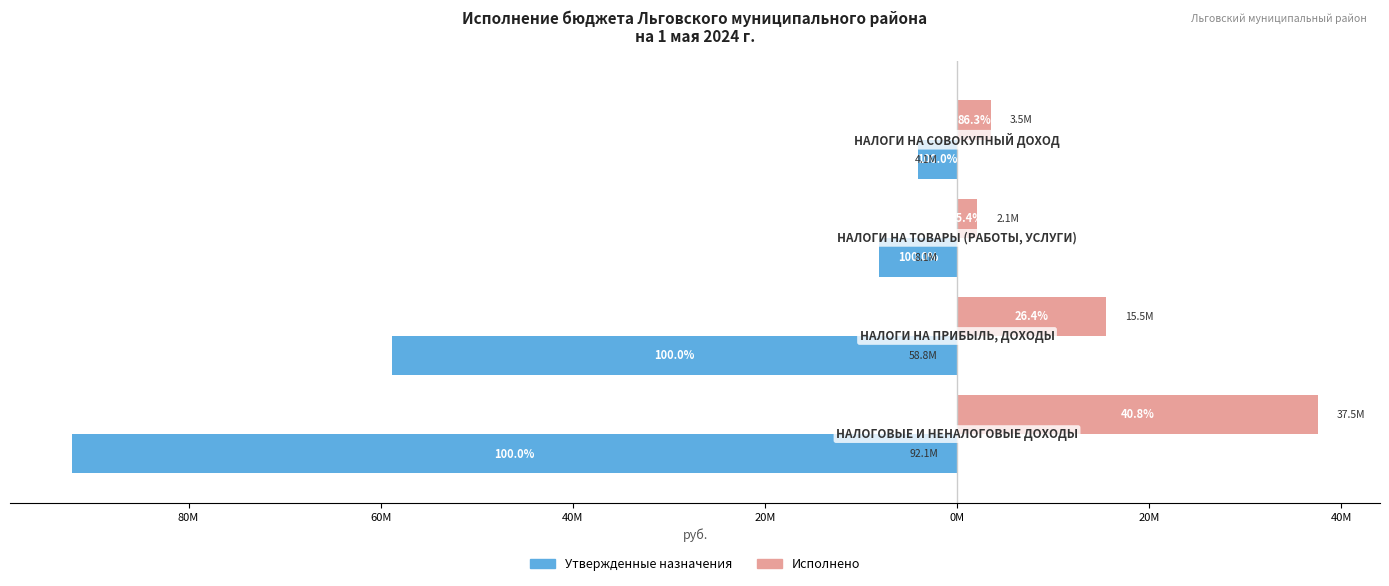

What is the value of the Исполнено bar at the 2nd from the left?

15538686.4